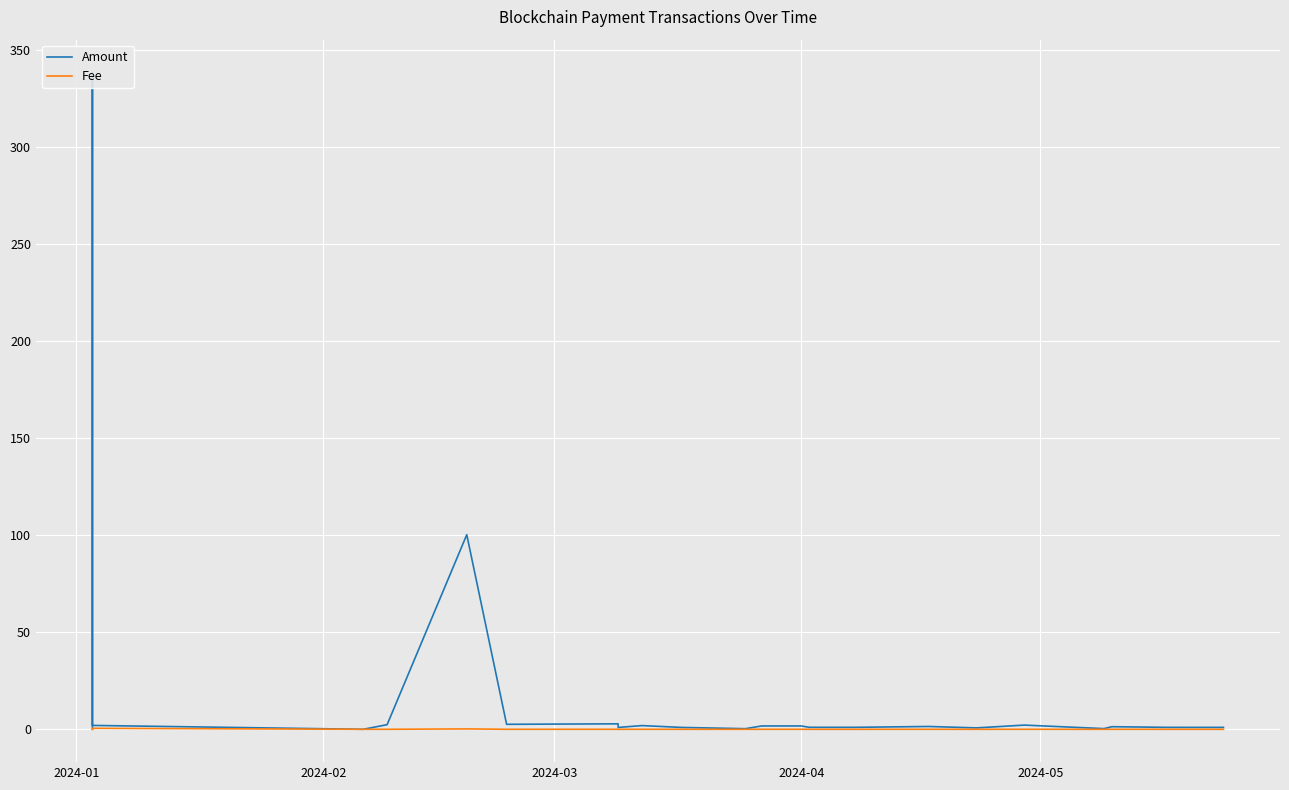

Which series has the largest range (max minus min)?

Amount